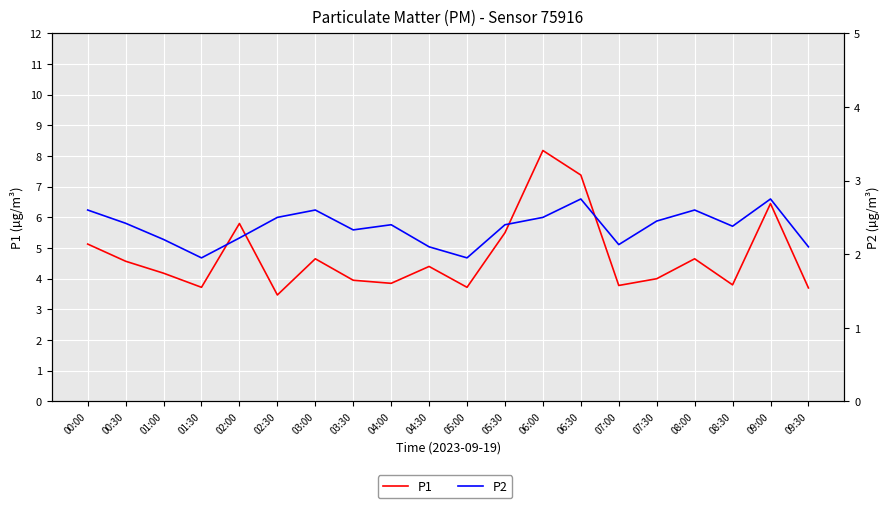

Is it true that P2 equals 2.5 at 02:30?

True